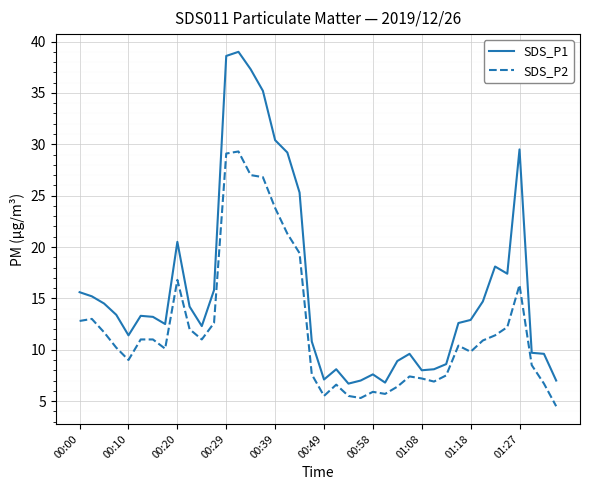

What is the minimum value for SDS_P1?

6.7